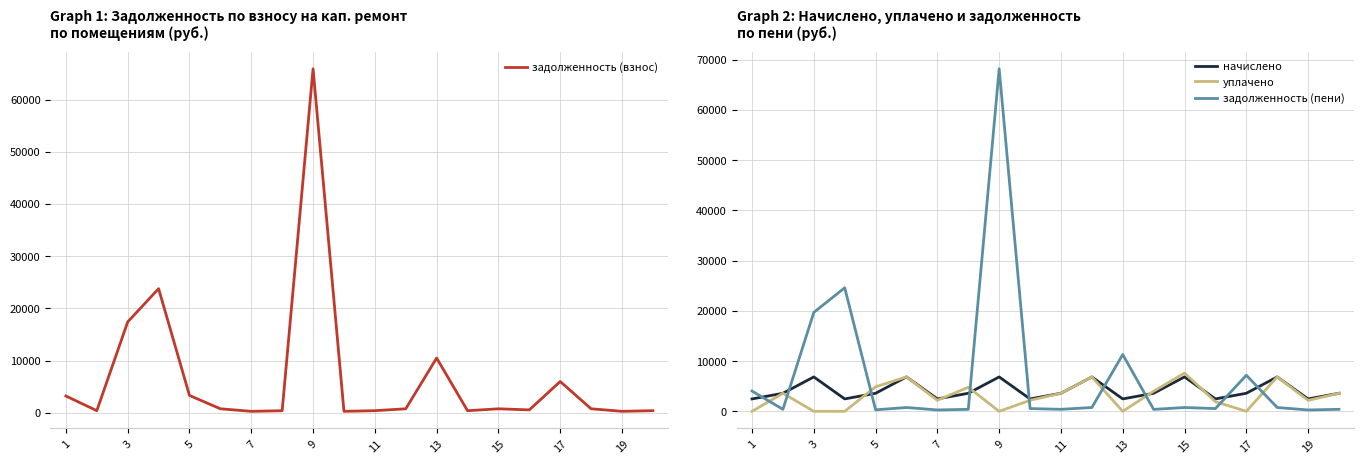

The value of задолженность (пени) at 3 is 19685.7. True or false?

True